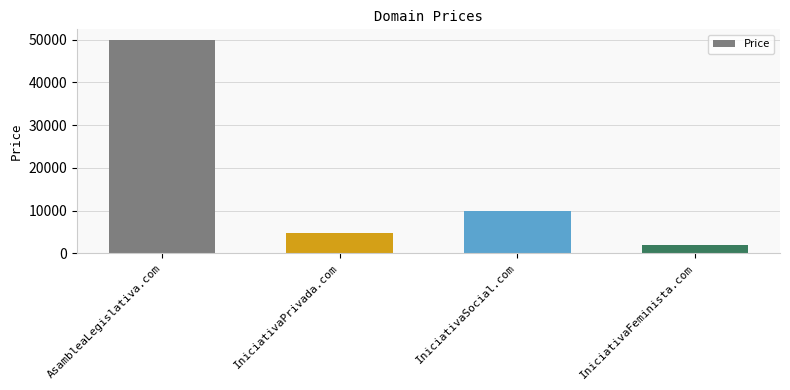

What position from the right is IniciativaPrivada.com?

3